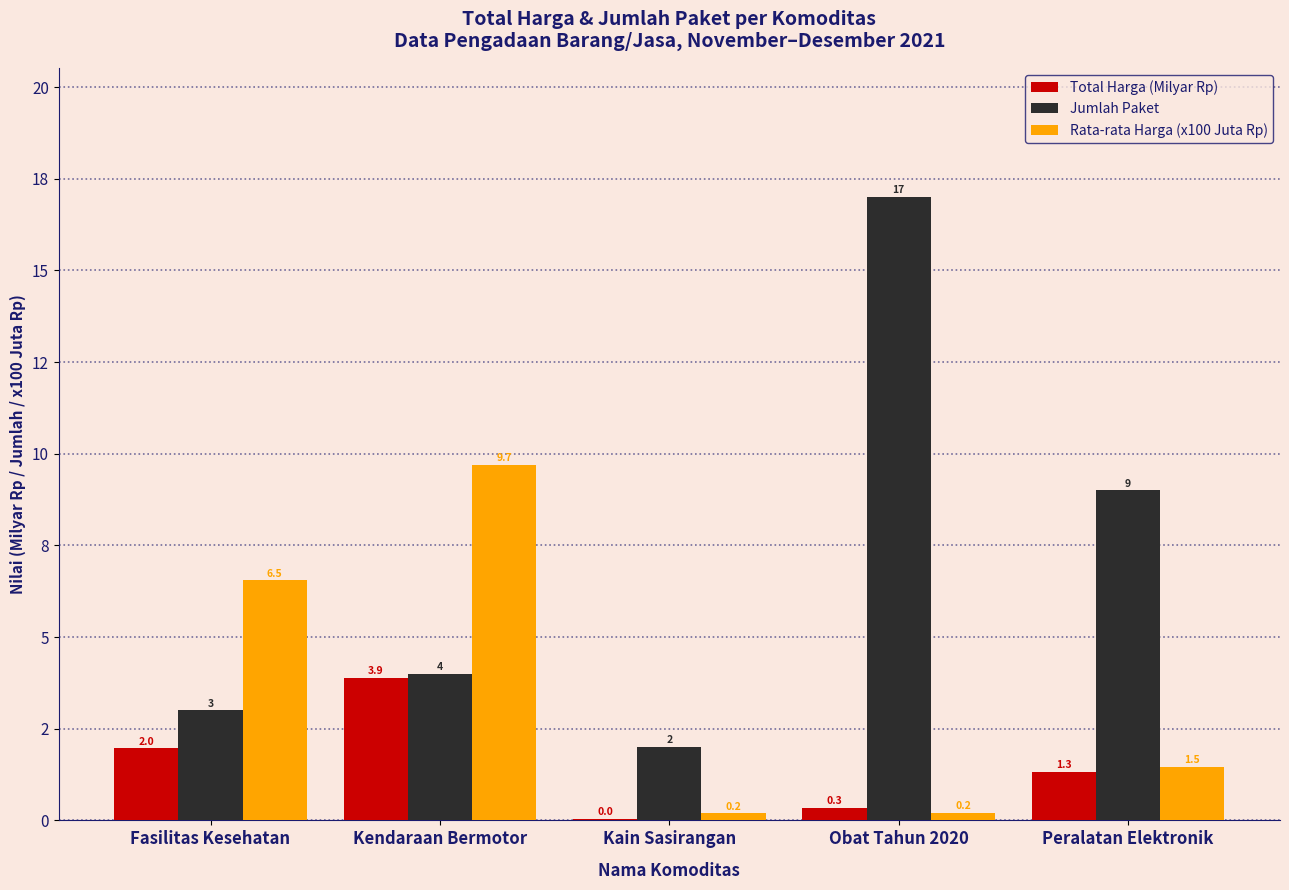

Is the value of Total Harga (Milyar Rp) at Kendaraan Bermotor greater than the value of Jumlah Paket at Kain Sasirangan?

Yes